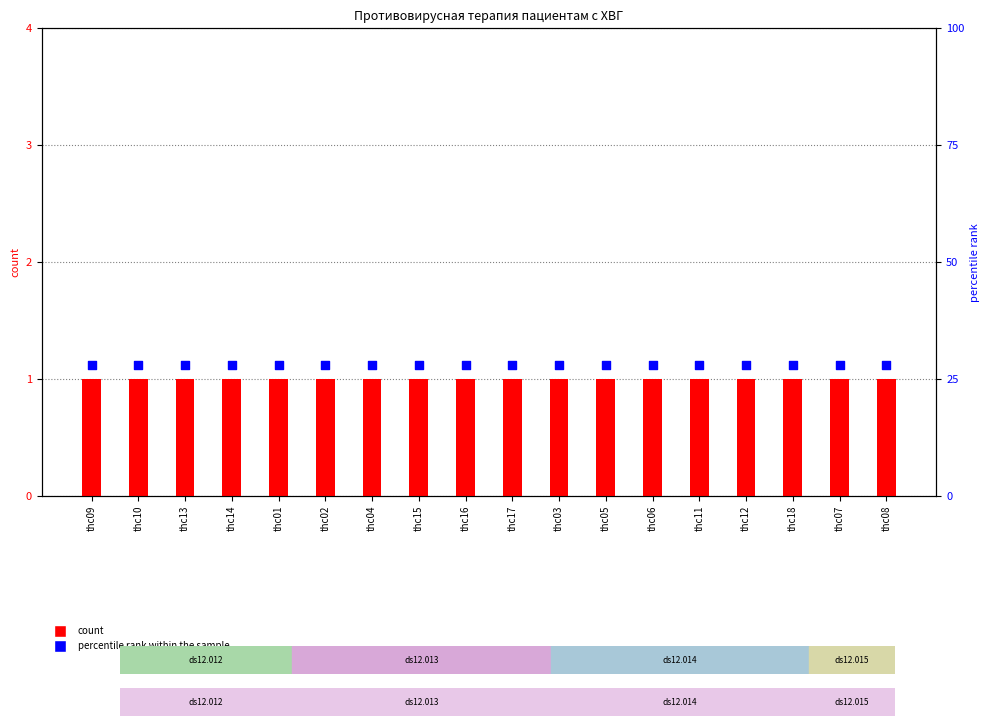

What is the total value across all series at thc01?

29